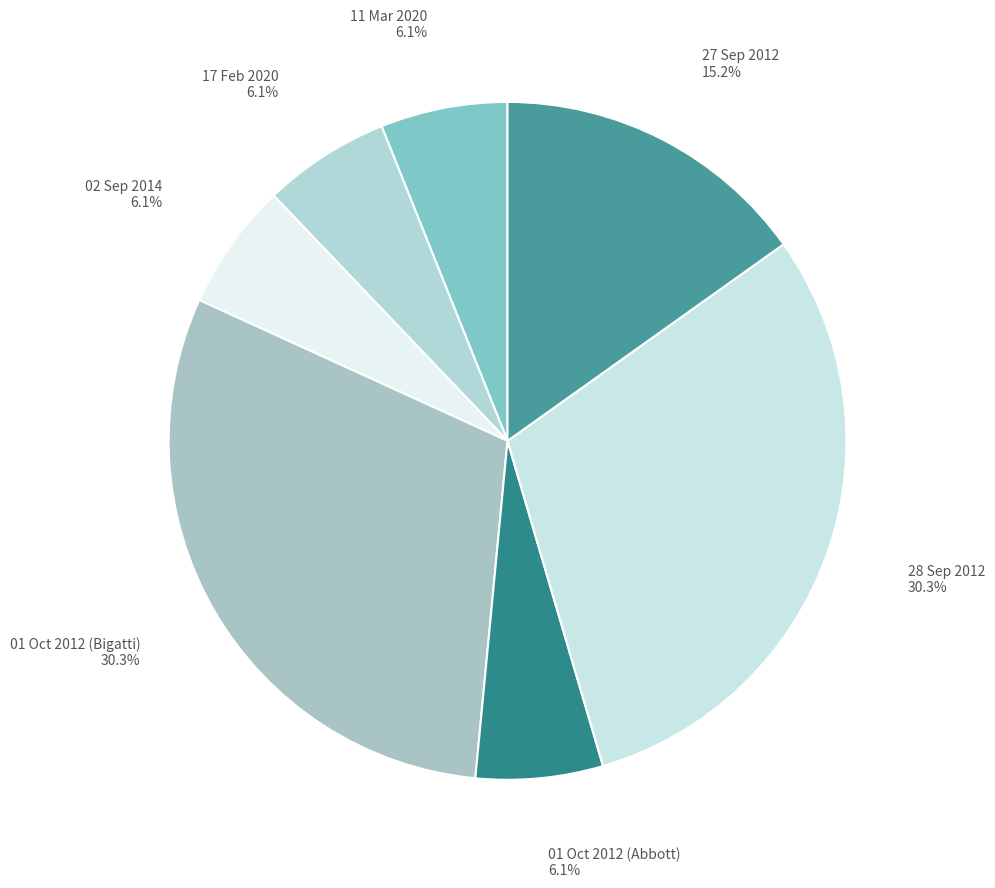

Do 01 Oct 2012 (Bigatti) and 17 Feb 2020 together represent more than half of the pie?

No